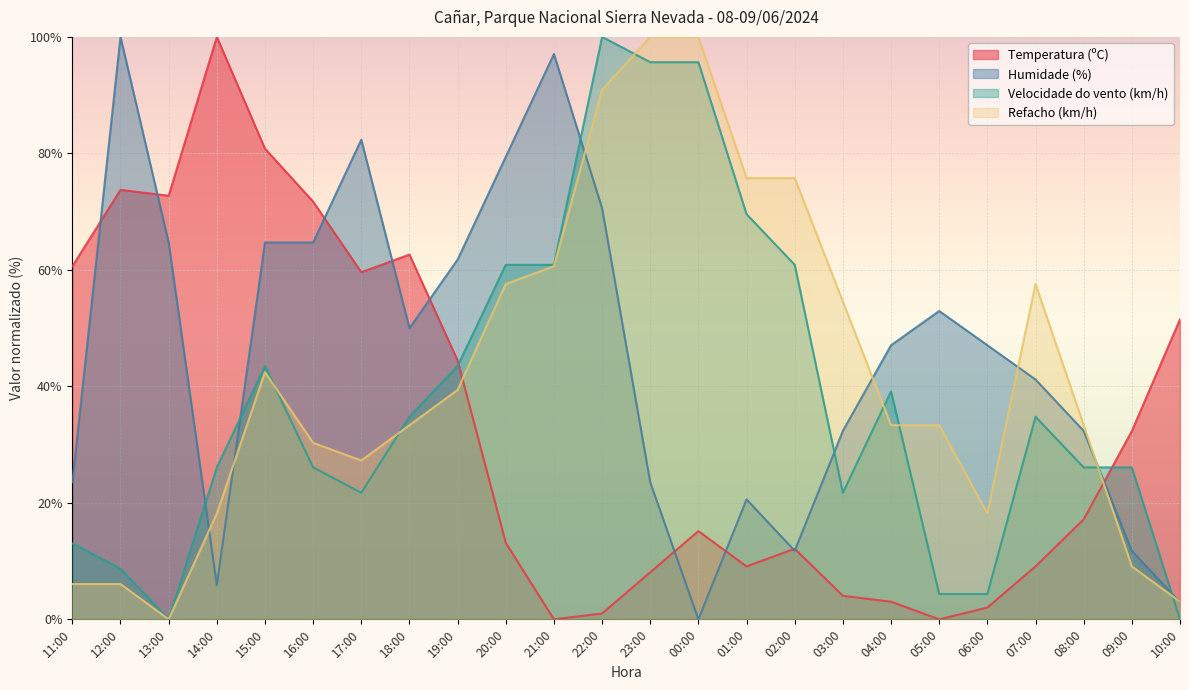

Where does the Refacho (km/h) series first go above 33?

15:00